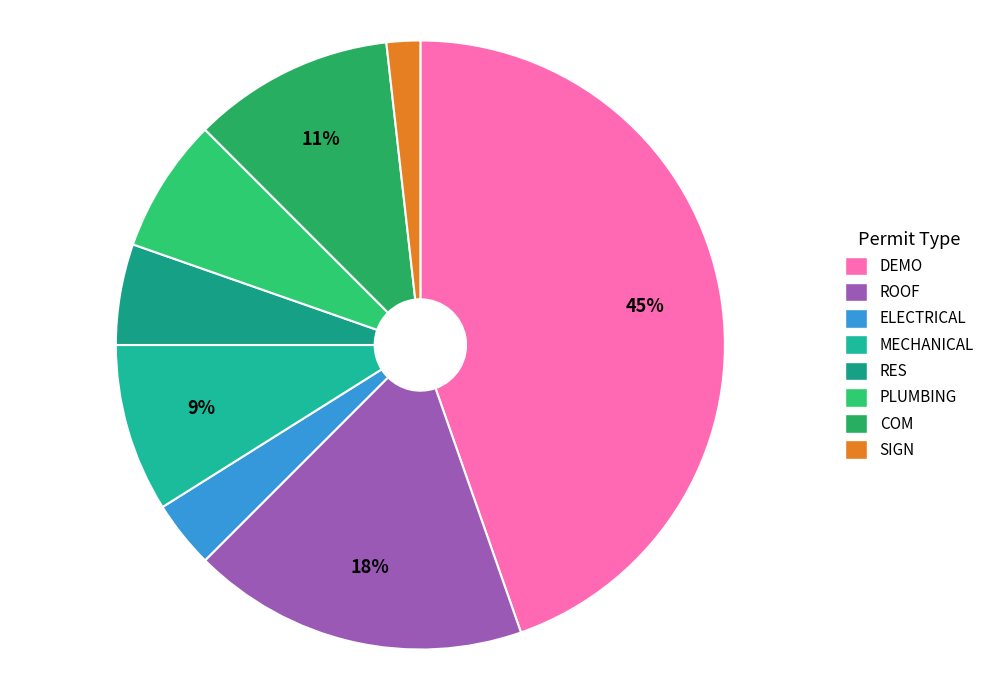

Does any single category account for the majority?

No